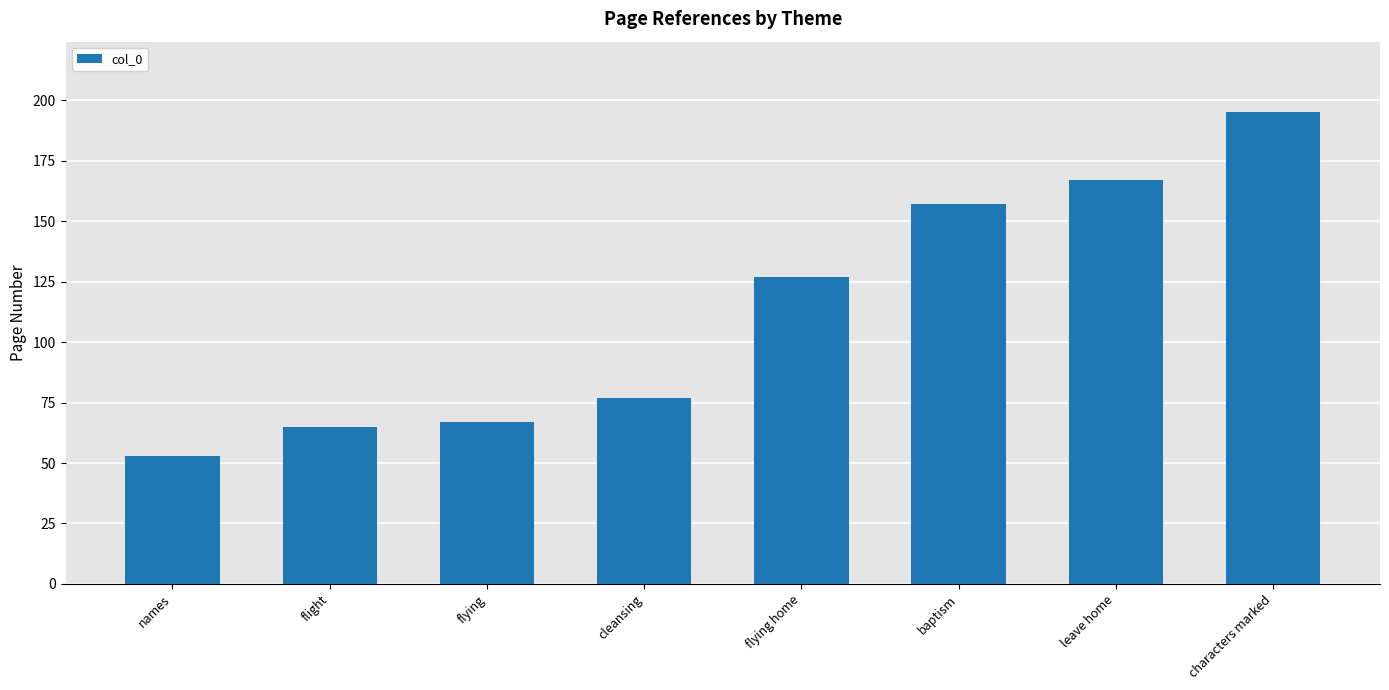

Does the chart contain any negative values?

No